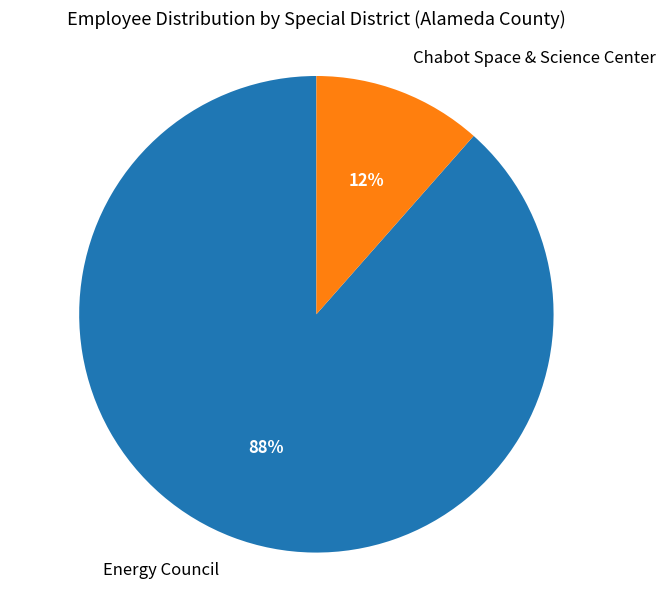

To the nearest percent, what is the average slice percentage?

50%